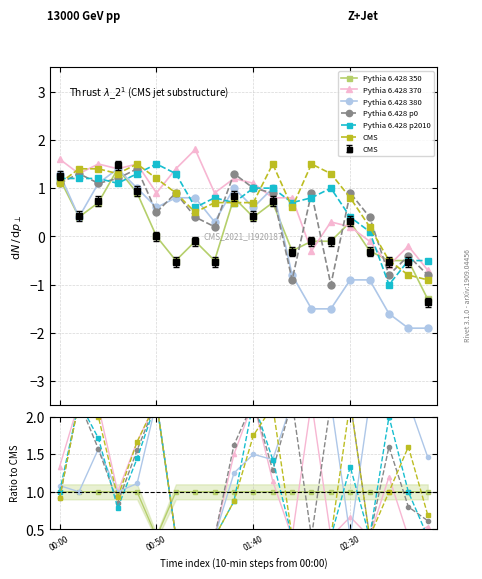

How many interior local peaks does the Pythia 6.428 350 series have?

5